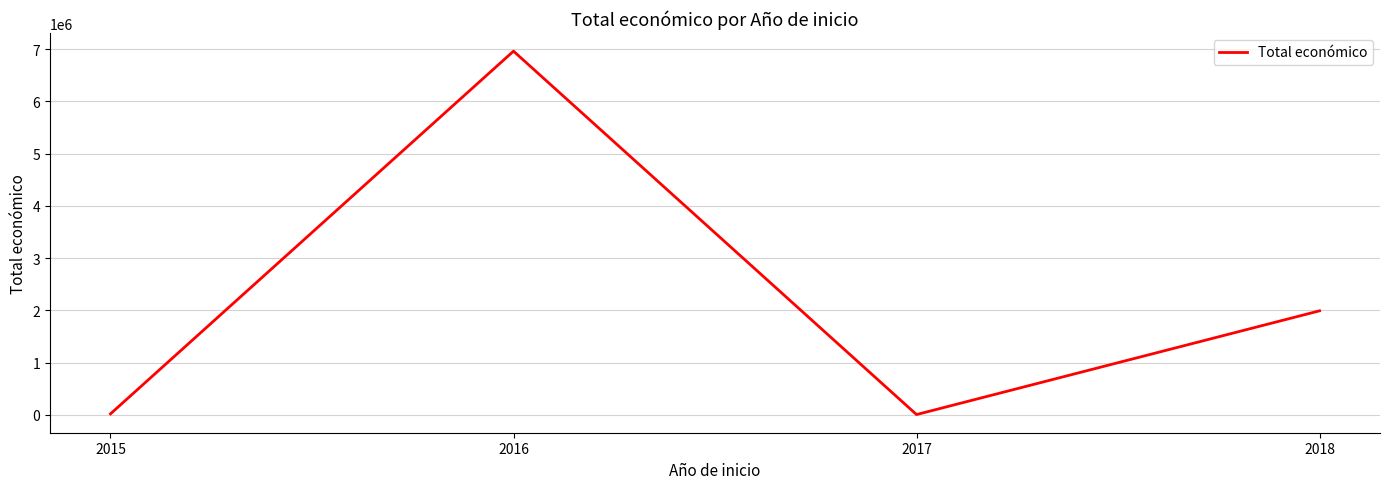

Read the value at 2018, to the nearest 100.

1990400